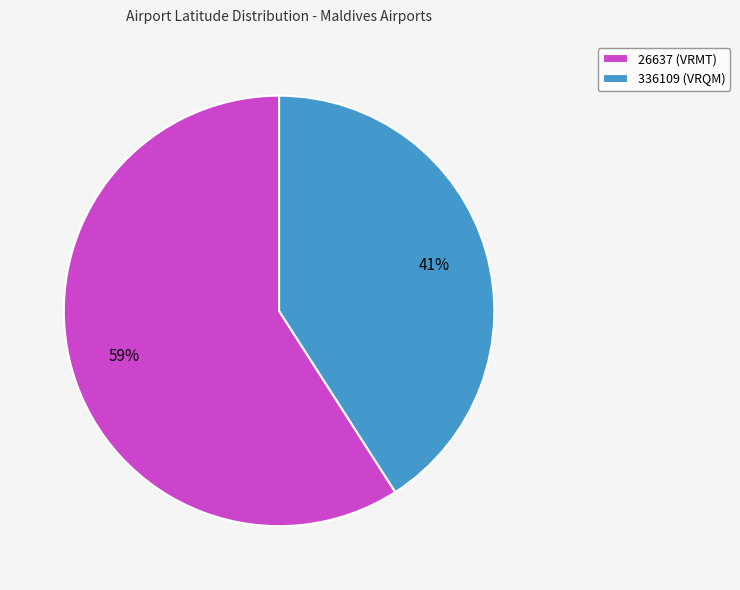

True or false: 26637 (VRMT) accounts for 59% of the total.

True